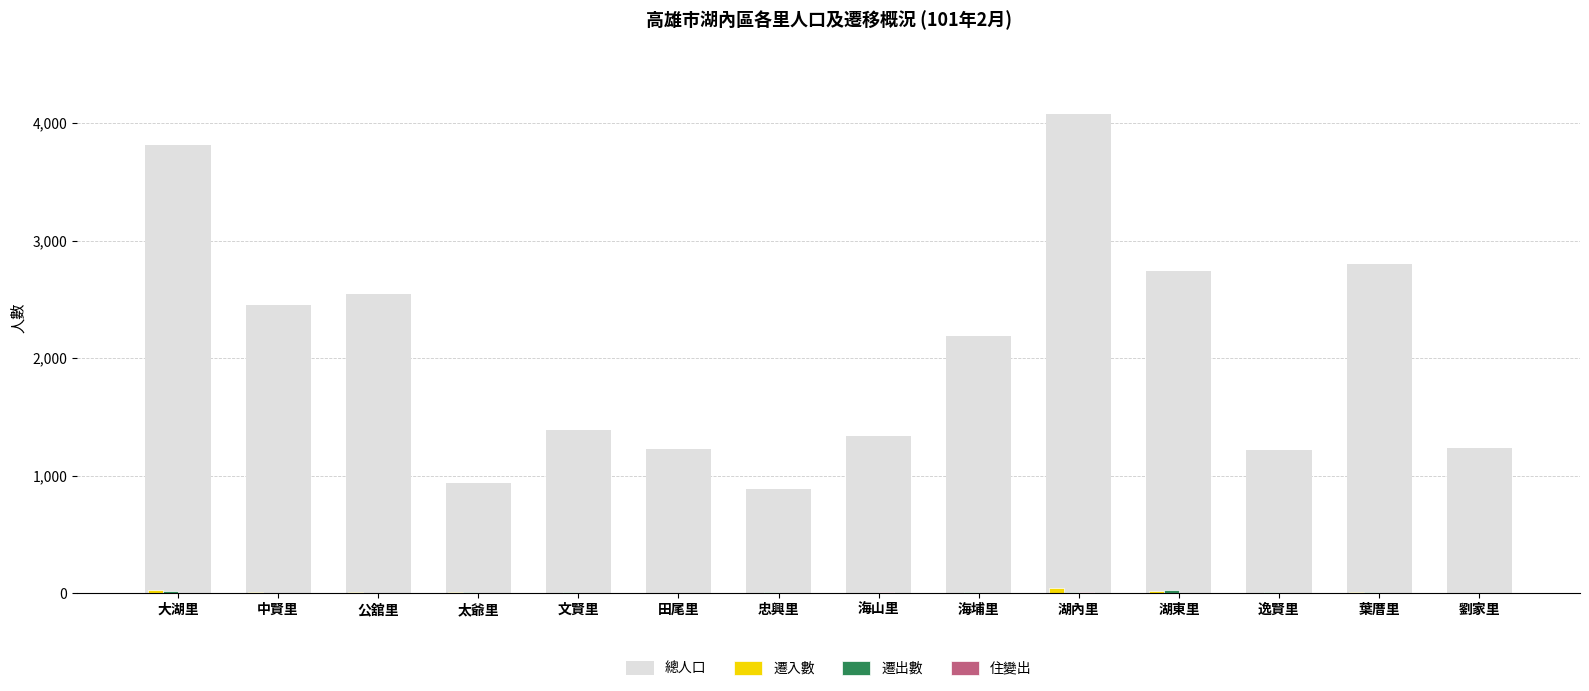

What is the maximum value shown in the chart?

4076